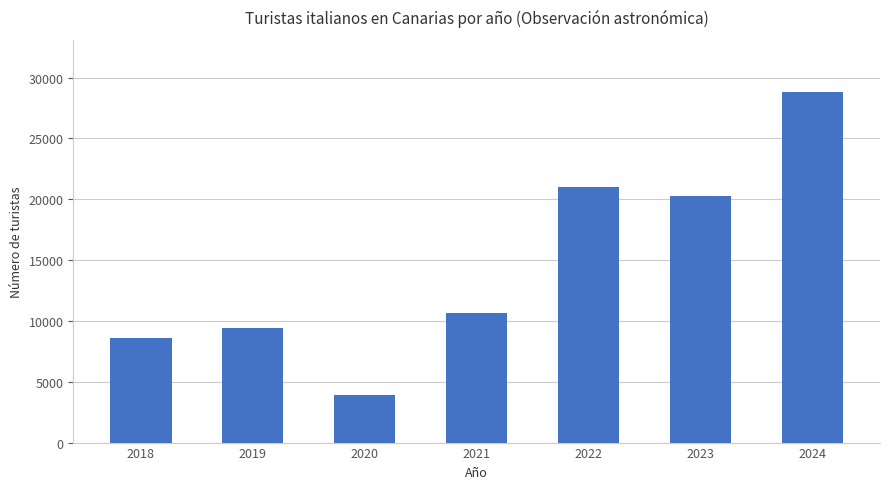

What is the change in value from 2023 to 2024?

+8512